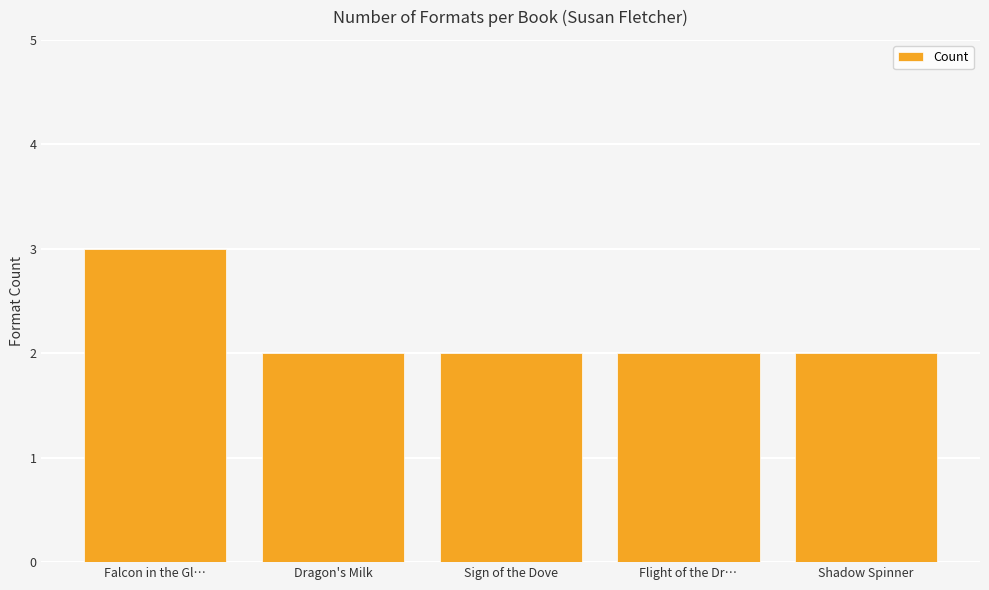

What is the maximum value shown in the chart?

3